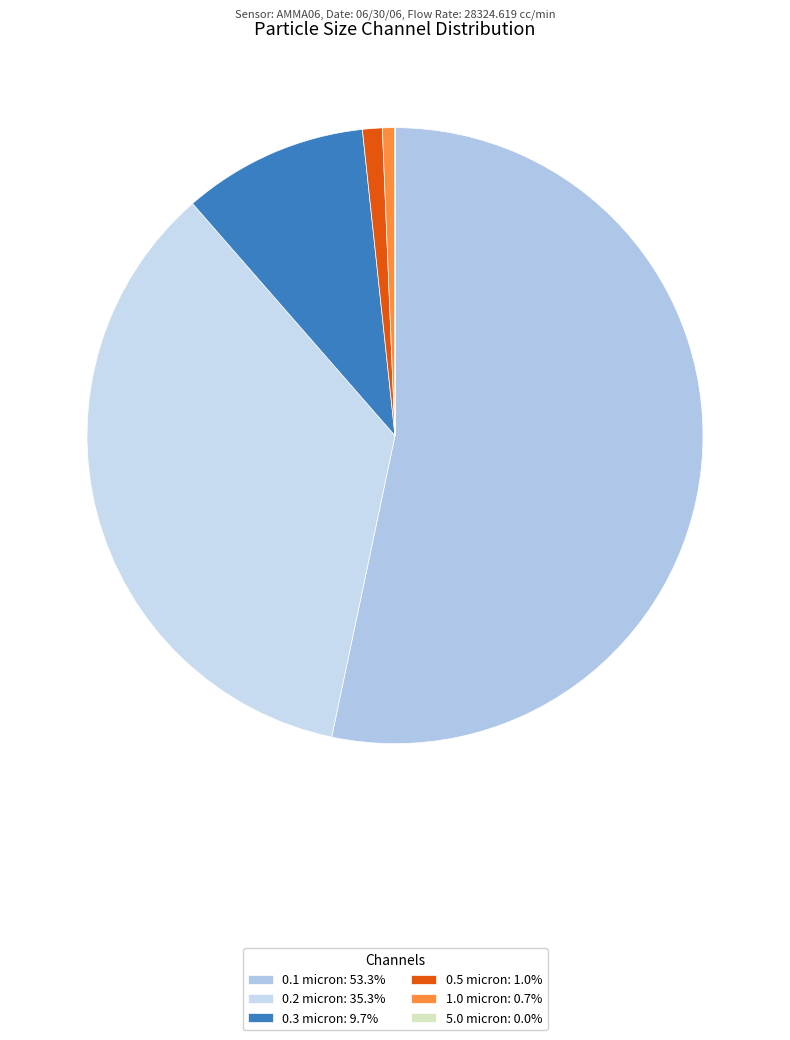

What is the ratio of the value at 0.2 micron to the value at 0.5 micron?

34.1